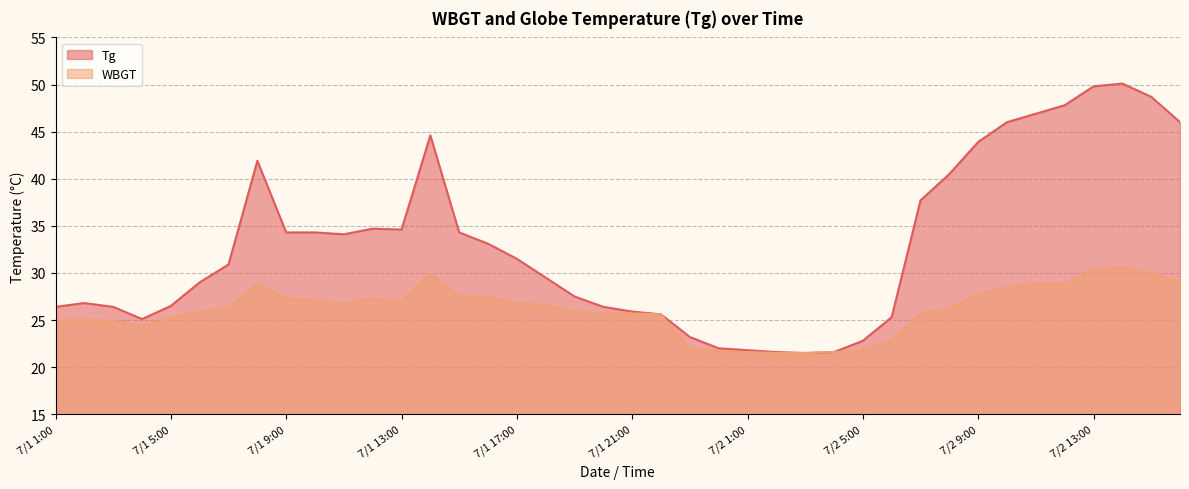

At which label does Tg reach its peak?

7/2 14:00